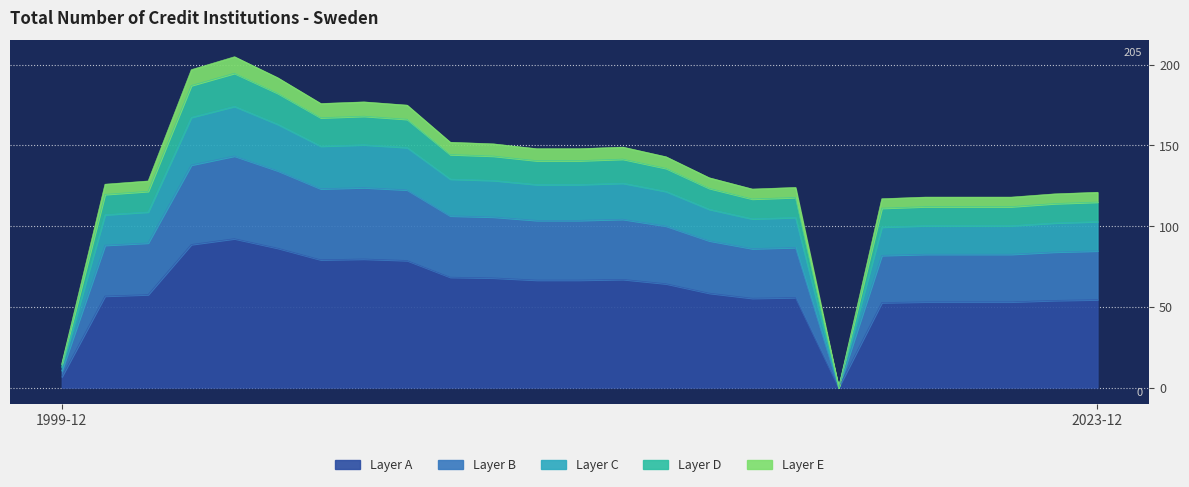

What is the ratio of the value at 2019-12 to the value at 2004-12?

0.6